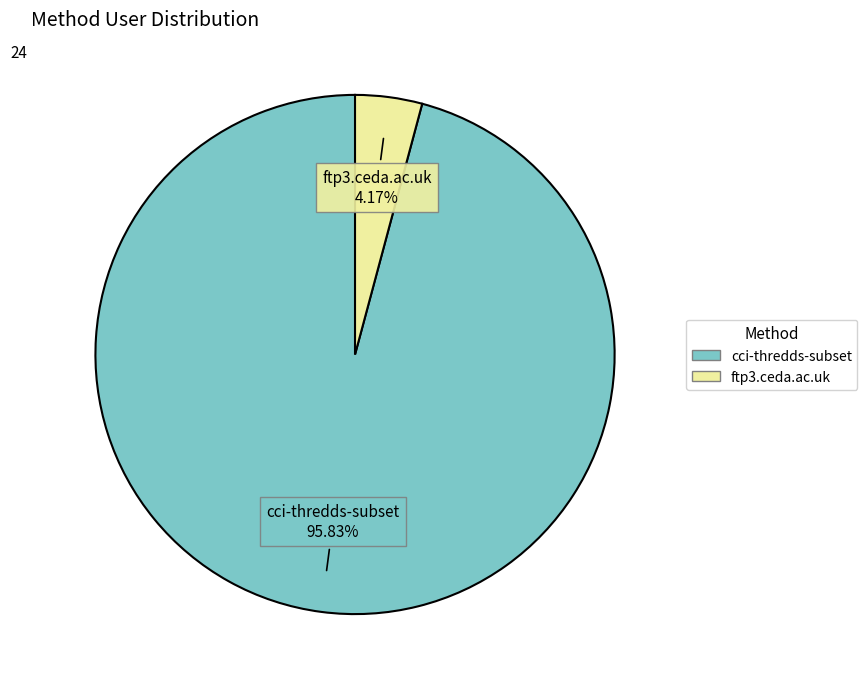

What is the largest slice in the pie chart?

cci-thredds-subset